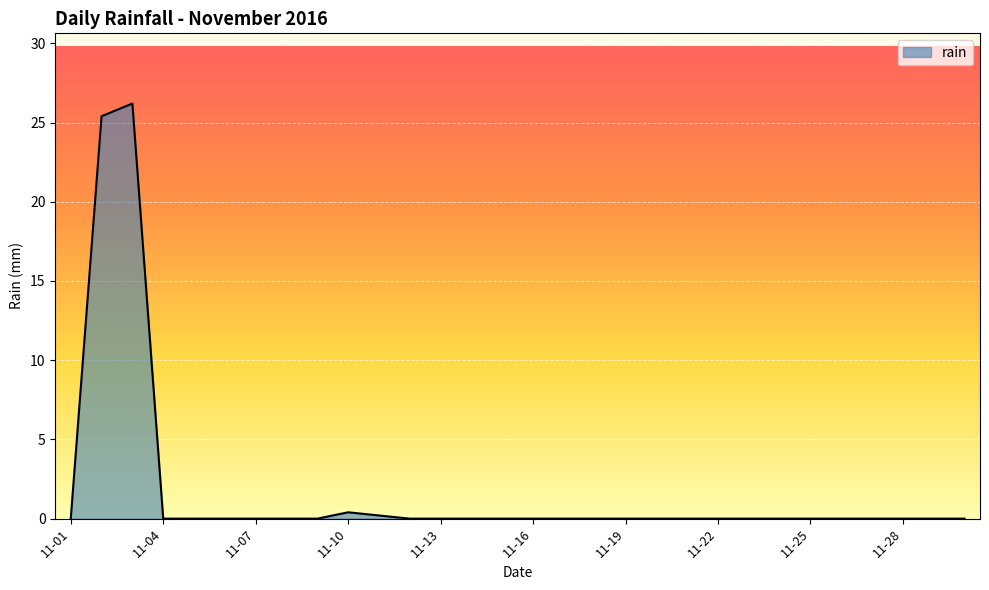

Does the chart display data point markers on the line(s)?

No